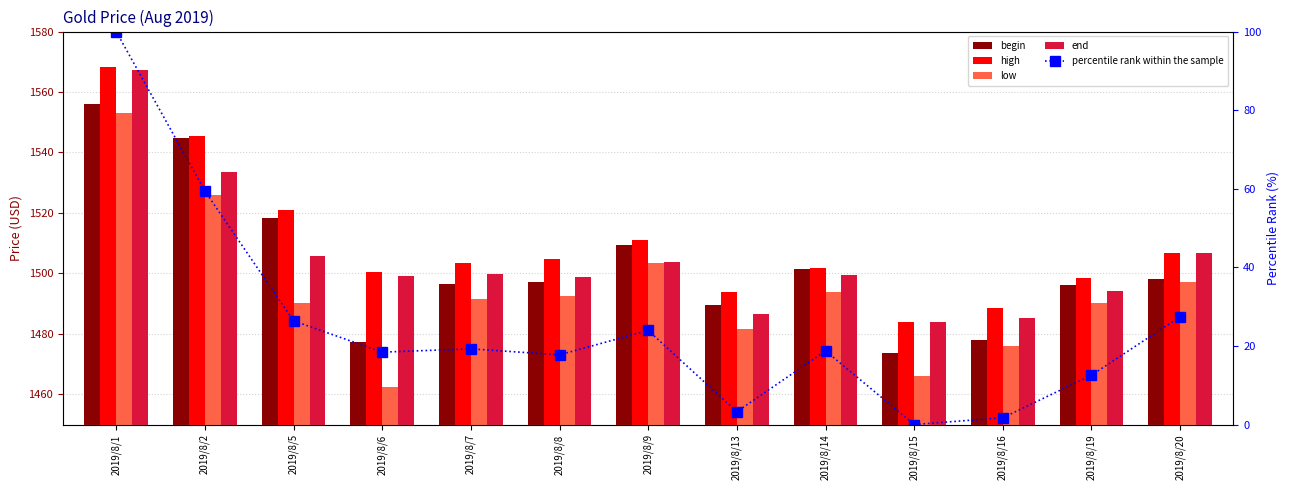

Between 2019/8/5 and 2019/8/7, which series saw the biggest shift?

begin